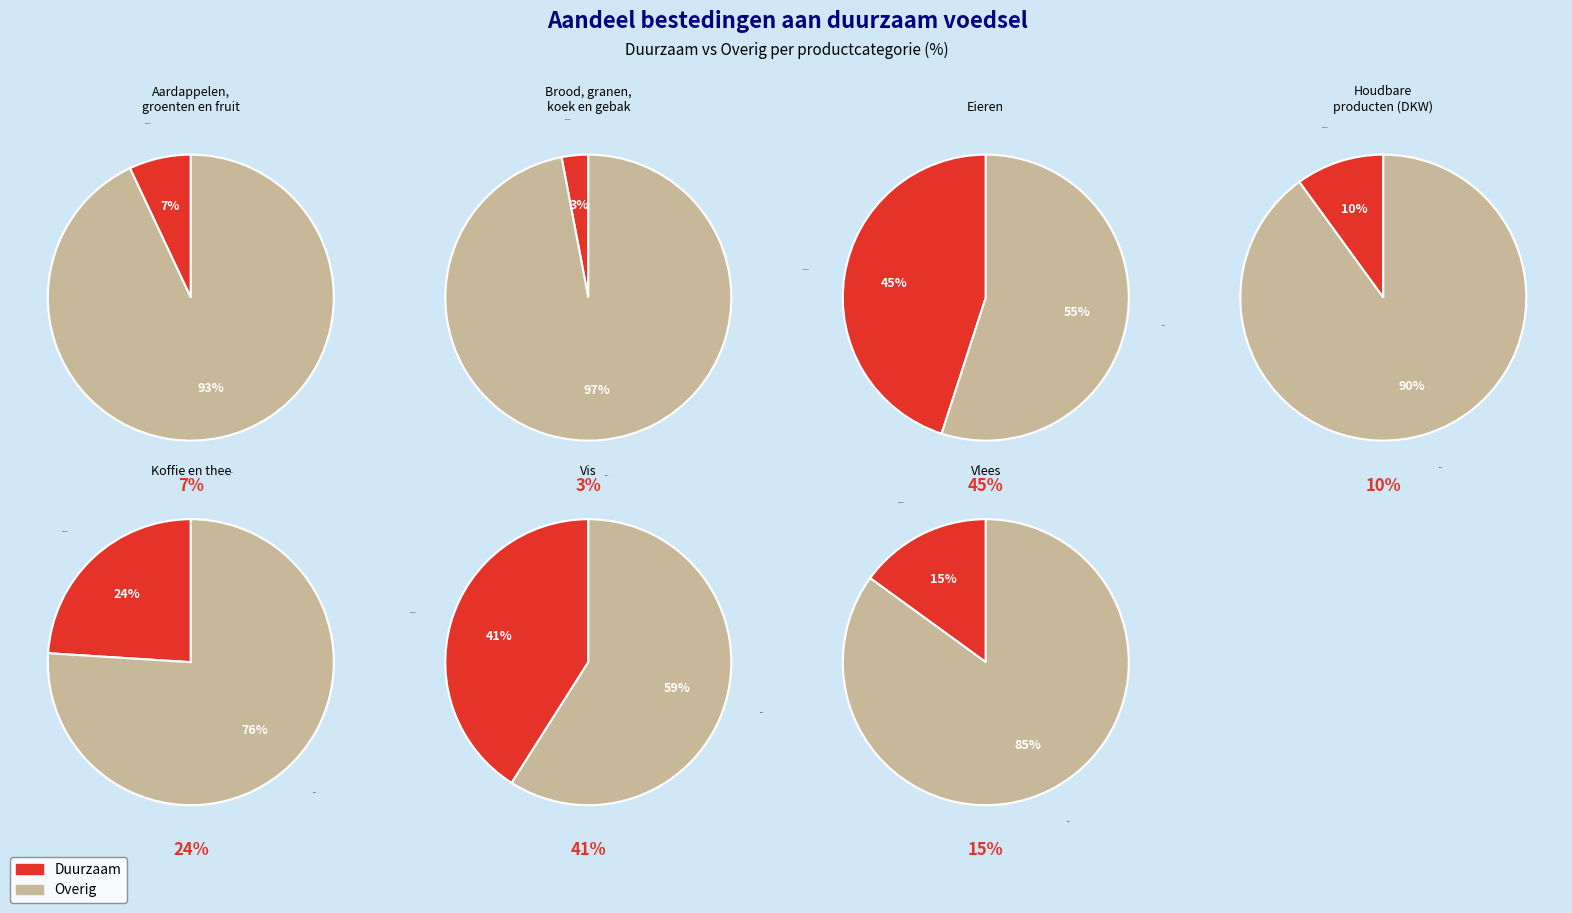

What is the largest slice in the pie chart?

Brood, granen,
koek en gebak